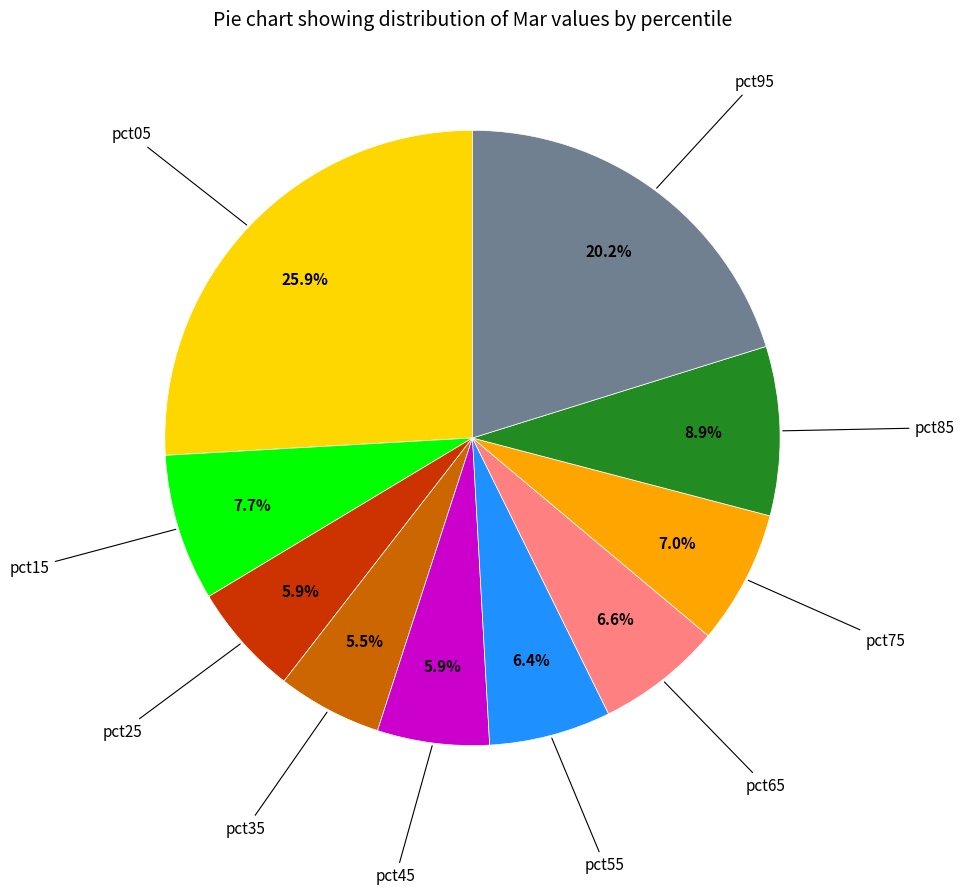

How many slices are in this pie chart?

10